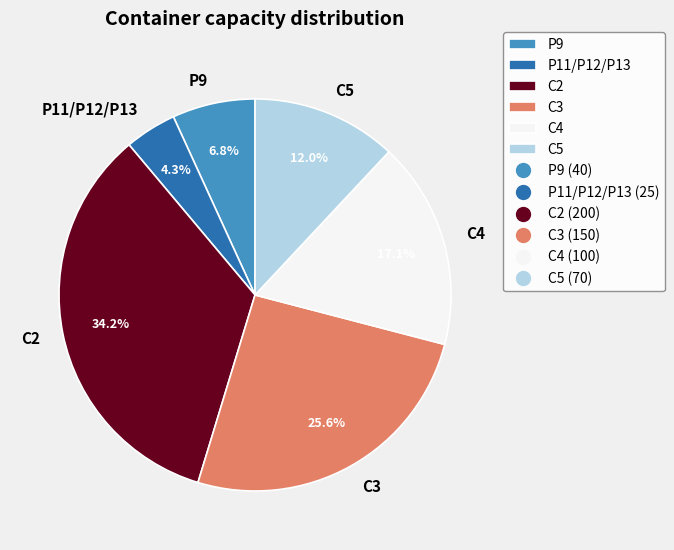

How many slices are in this pie chart?

6